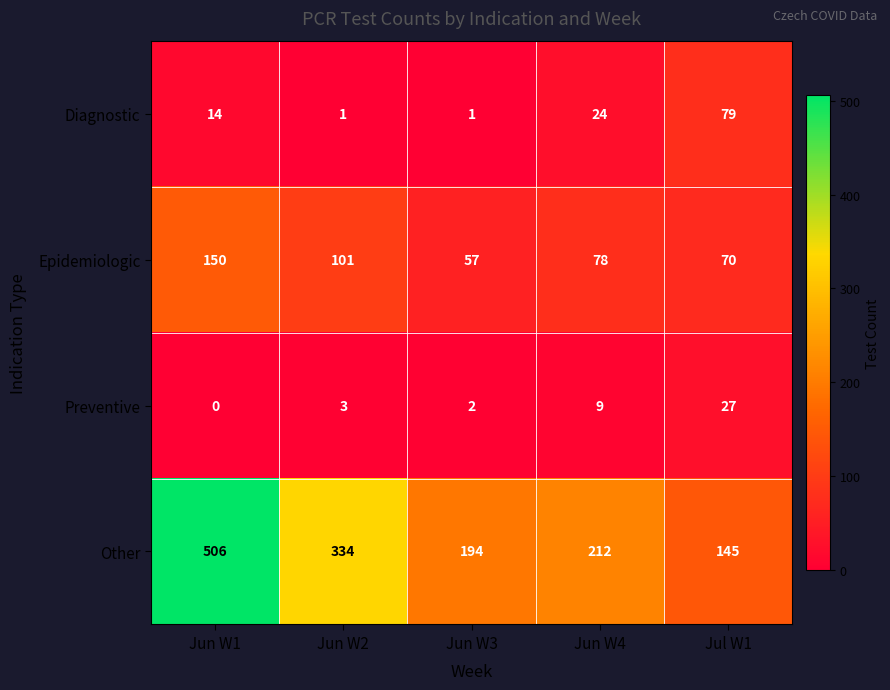

Count the number of categories in the chart.

5